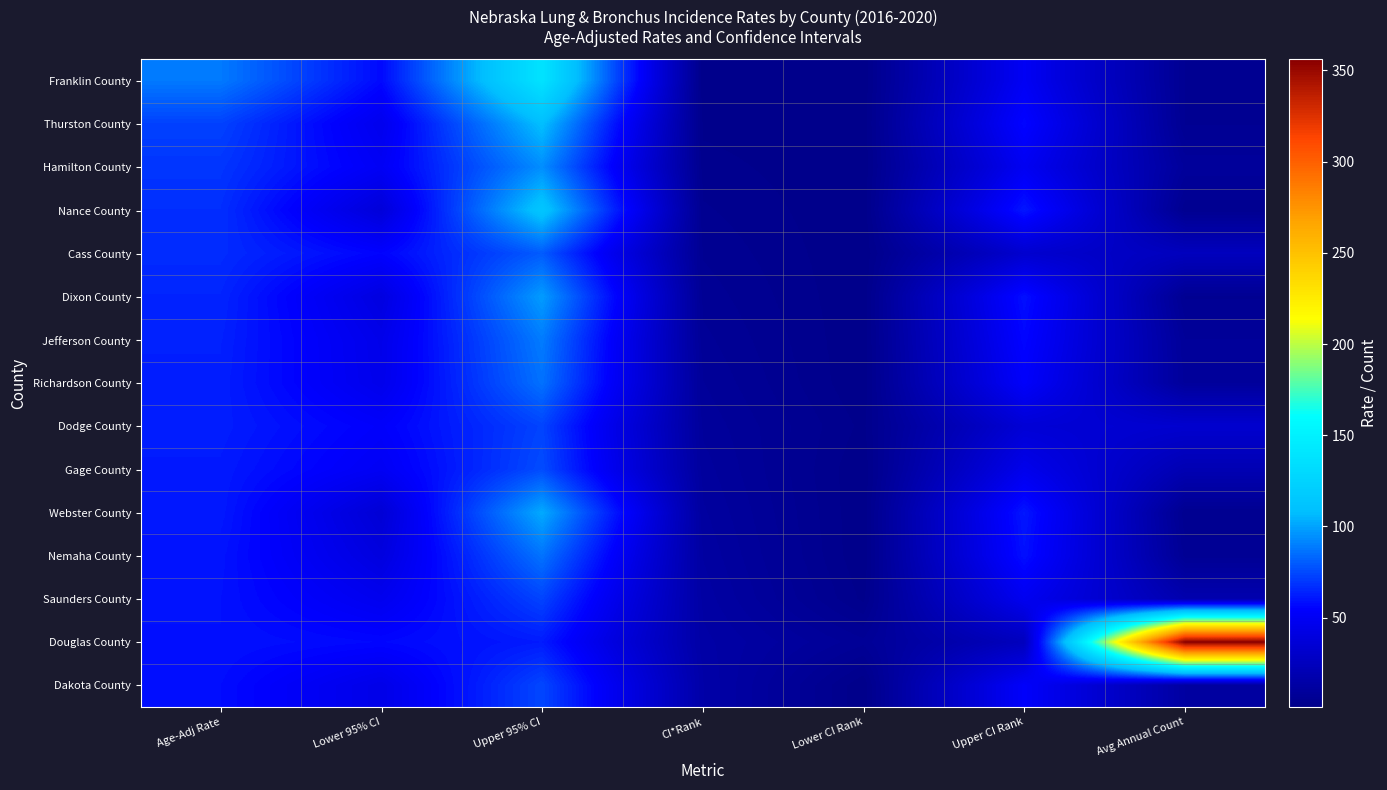

What is the difference between the highest and lowest values at Avg Annual Count?

352.0